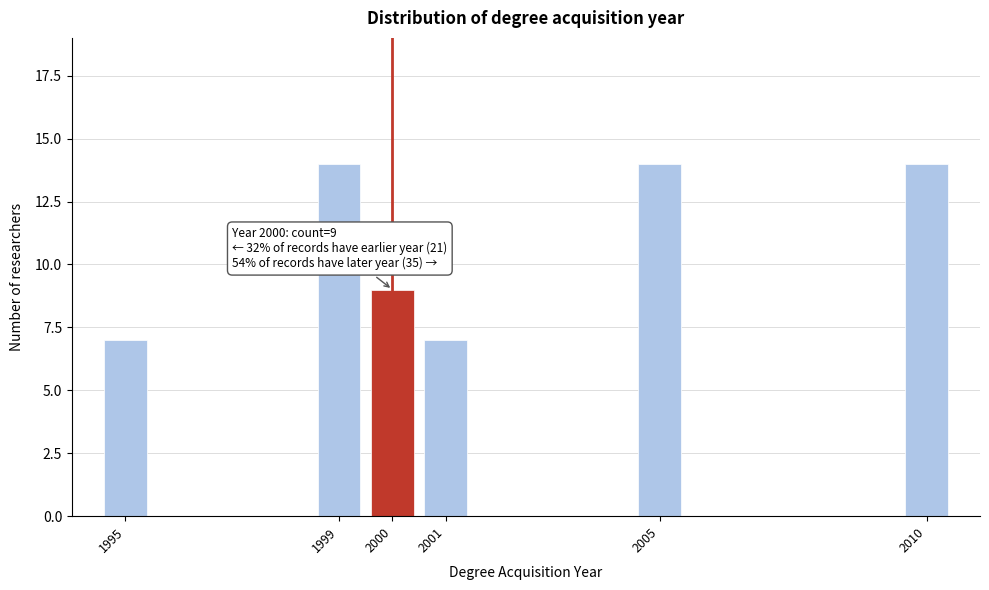

Reading left to right, transcribe all the data shown in this chart.

7	14	9	7	14	14